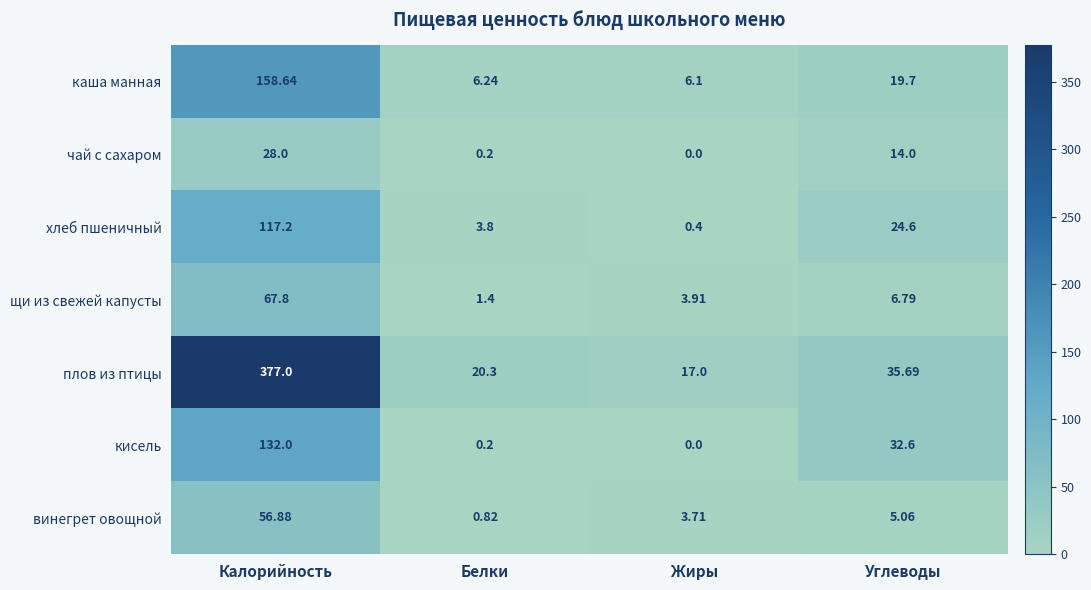

Which series has the largest range (max minus min)?

плов из птицы